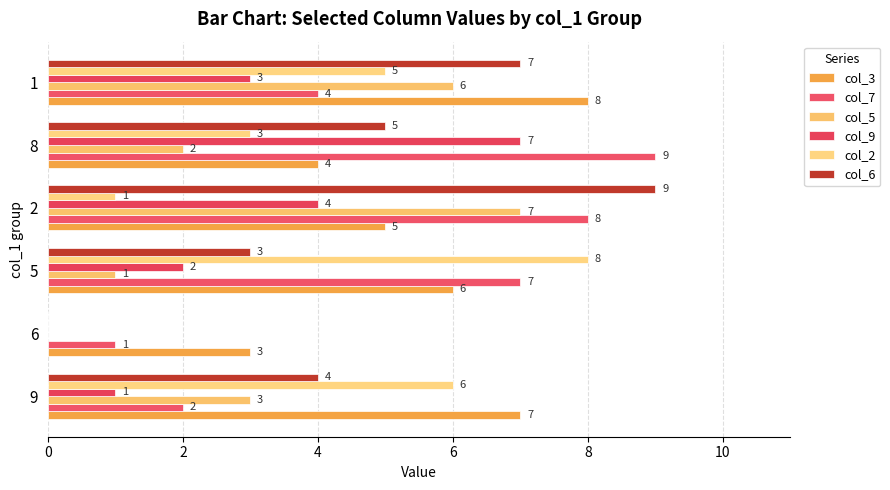

Which category has the highest value across all series?

8